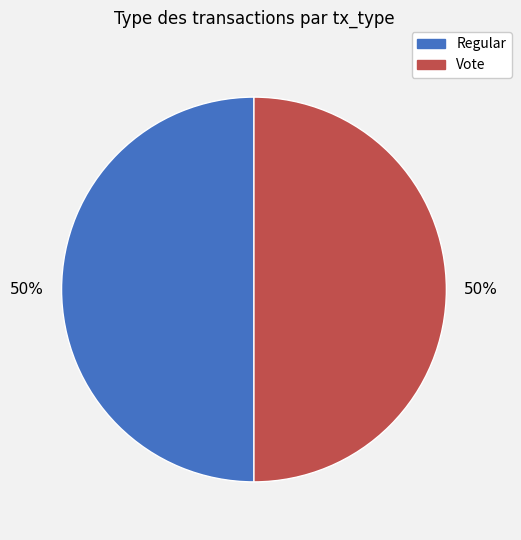

To the nearest percent, what portion does Vote represent?

50%